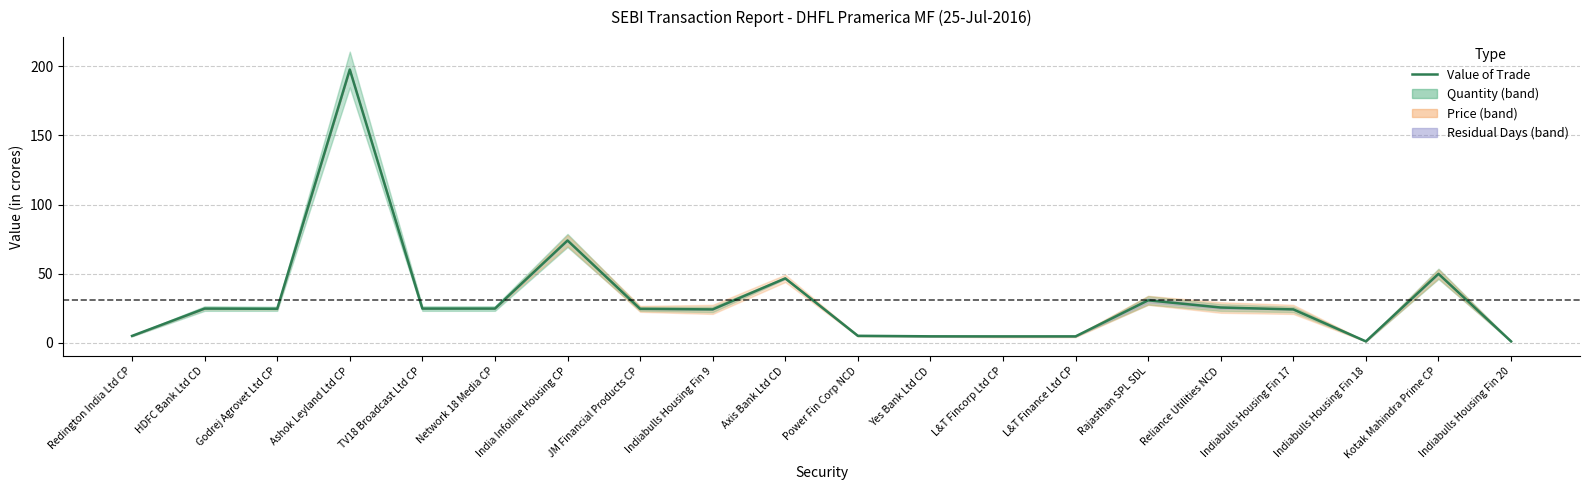

Reading left to right, what are all the values shown in this chart?

Redington India Ltd CP=5.0	HDFC Bank Ltd CD=24.7	Godrej Agrovet Ltd CP=24.6	Ashok Leyland Ltd CP=197.7	TV18 Broadcast Ltd CP=24.7	Network 18 Media CP=24.7	India Infoline Housing CP=74.0	JM Financial Products CP=24.5	Indiabulls Housing Fin 9=24.1	Axis Bank Ltd CD=46.6	Power Fin Corp NCD=5.0	Yes Bank Ltd CD=4.7	L&T Fincorp Ltd CP=4.6	L&T Finance Ltd CP=4.6	Rajasthan SPL SDL=30.7	Reliance Utilities NCD=25.5	Indiabulls Housing Fin 17=24.1	Indiabulls Housing Fin 18=1.0	Kotak Mahindra Prime CP=49.9	Indiabulls Housing Fin 20=1.0